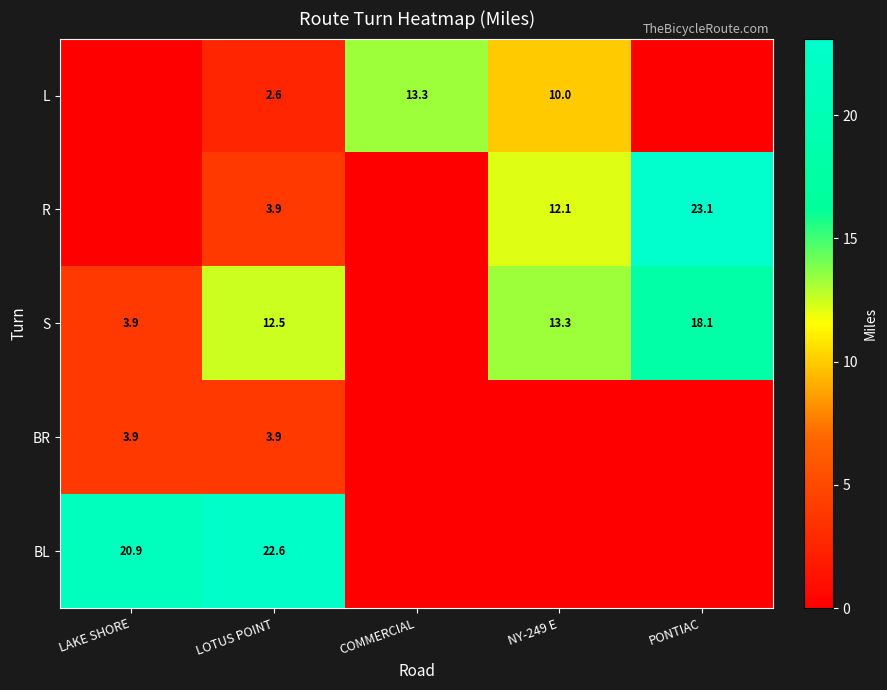

What is the difference between the highest and lowest values at LOTUS POINT?

20.0